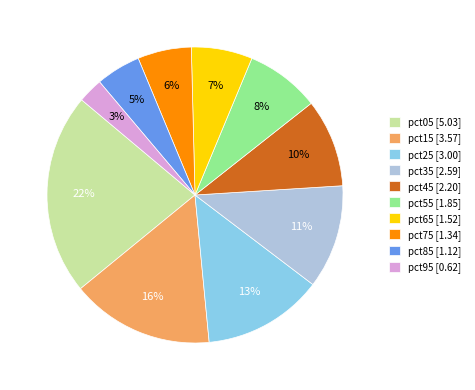

Is pct05 the majority of the pie?

No